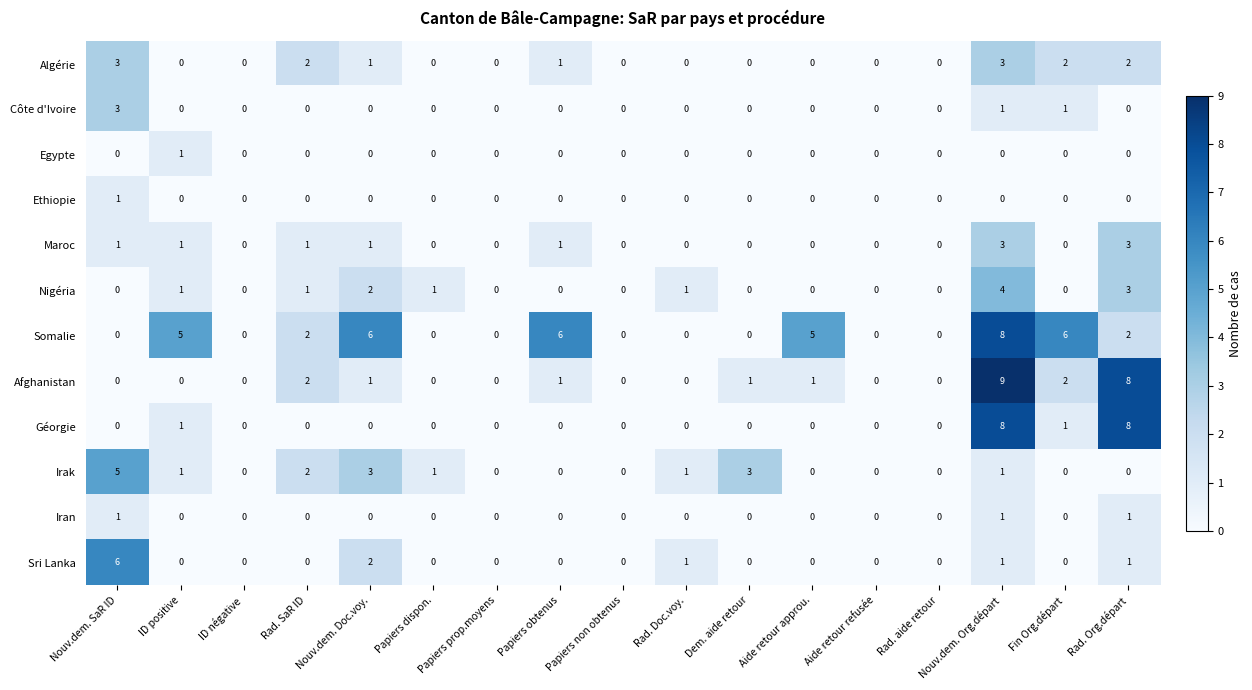

Which series has the largest total across all categories?

Somalie